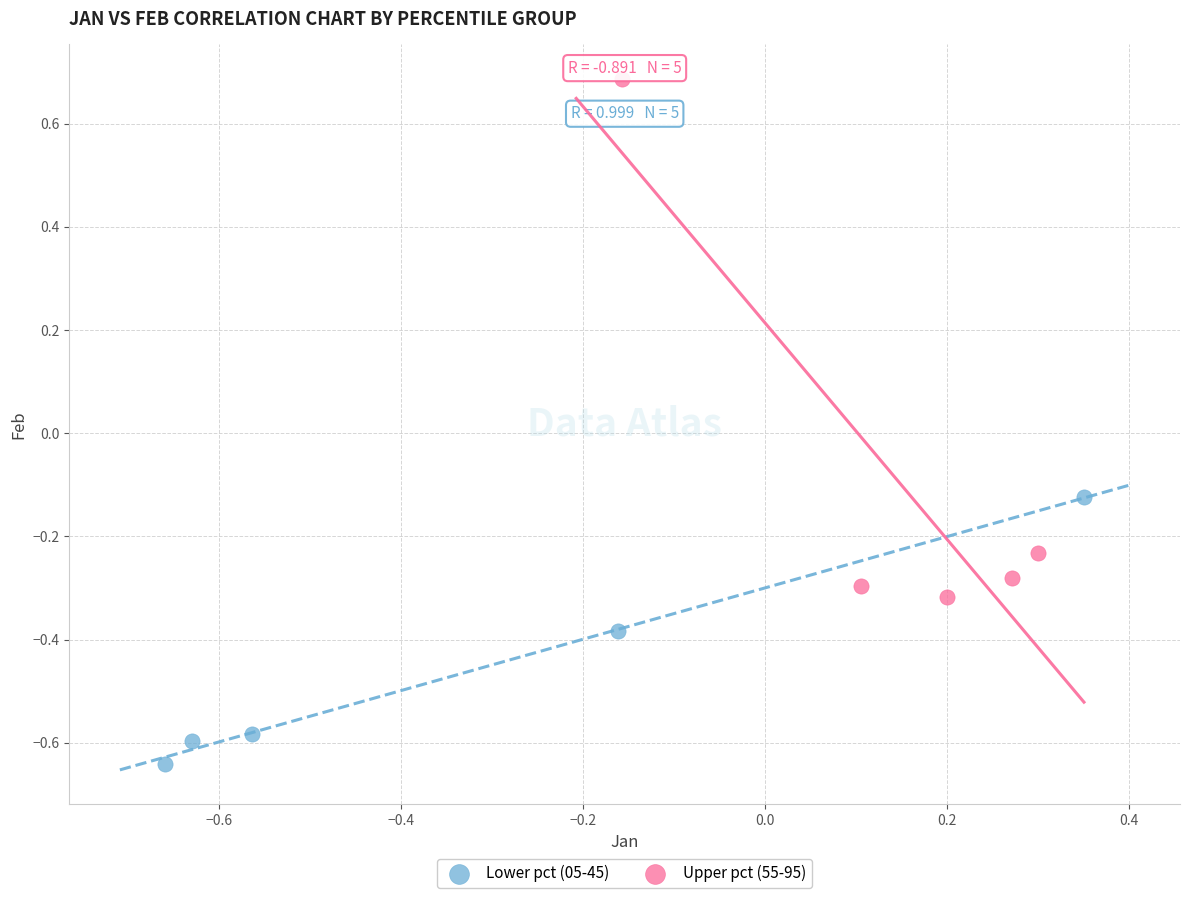

Which series reaches the minimum Y coordinate?

Lower pct (05-45)